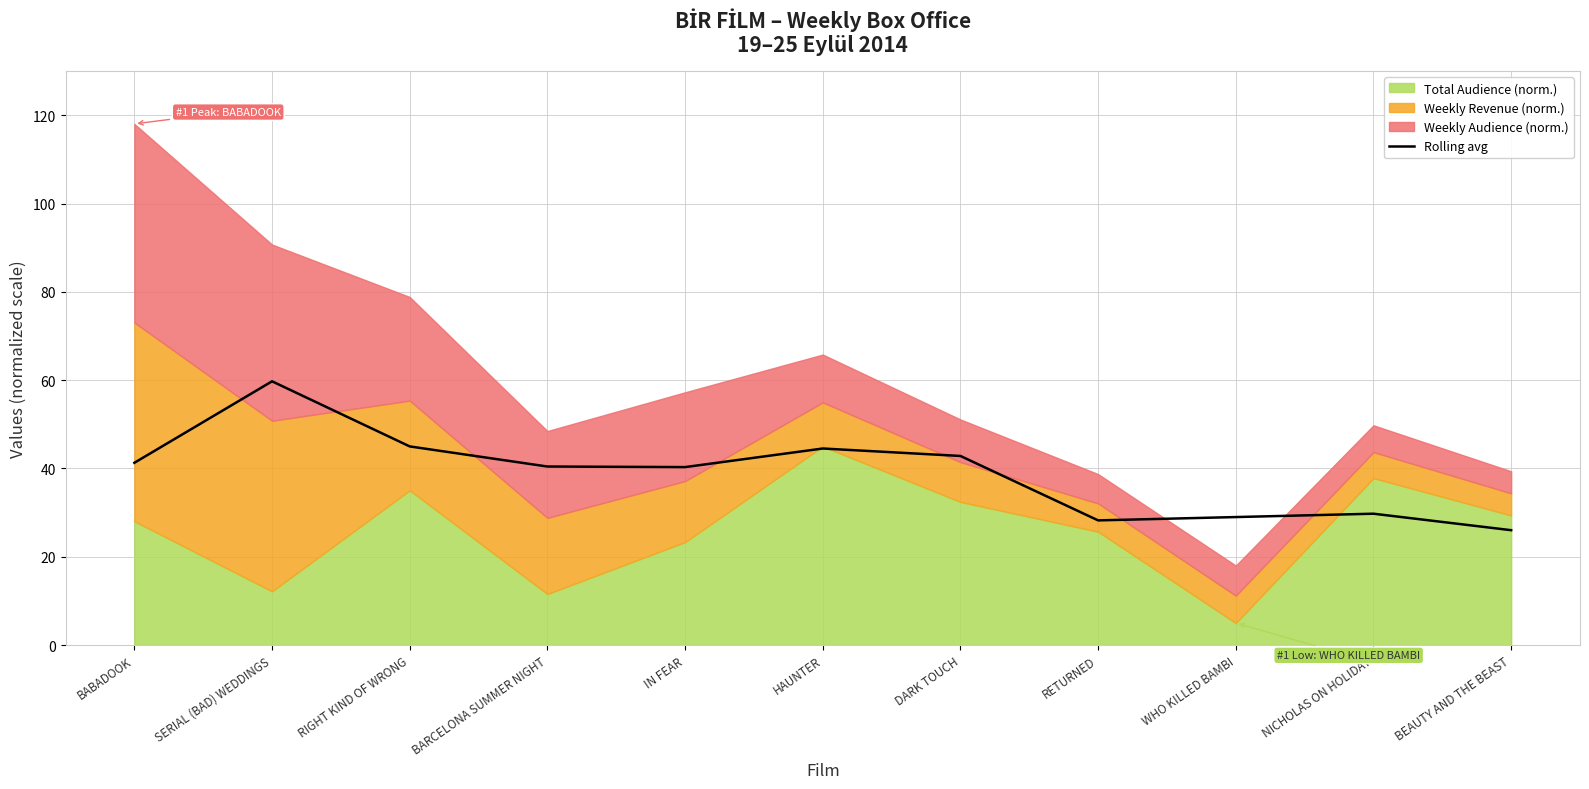

Between SERIAL (BAD) WEDDINGS and WHO KILLED BAMBI, which is larger?

SERIAL (BAD) WEDDINGS